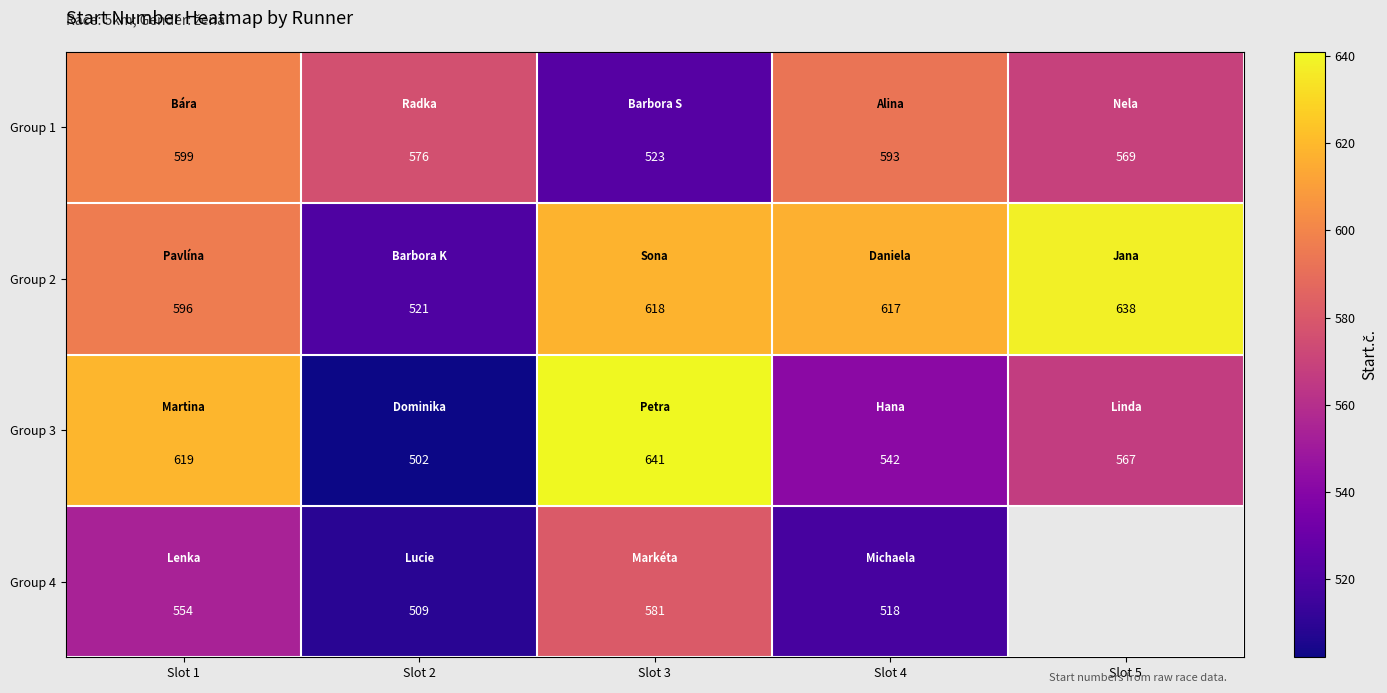

The value of Group 4 at Slot 4 is 869. True or false?

False